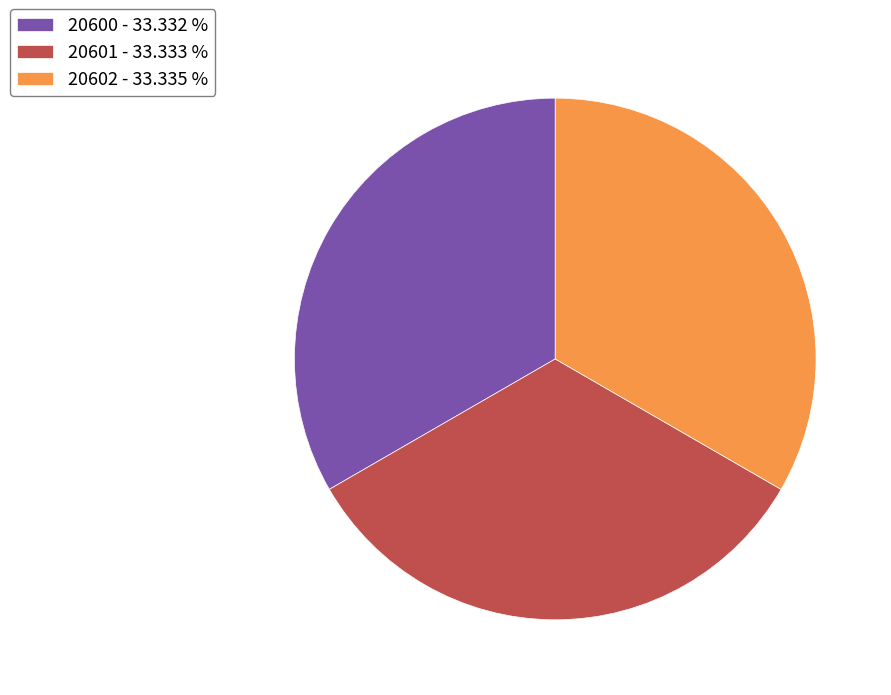

What is the ratio of the value at 20602 - 33.335 % to the value at 20600 - 33.332 %?

1.0